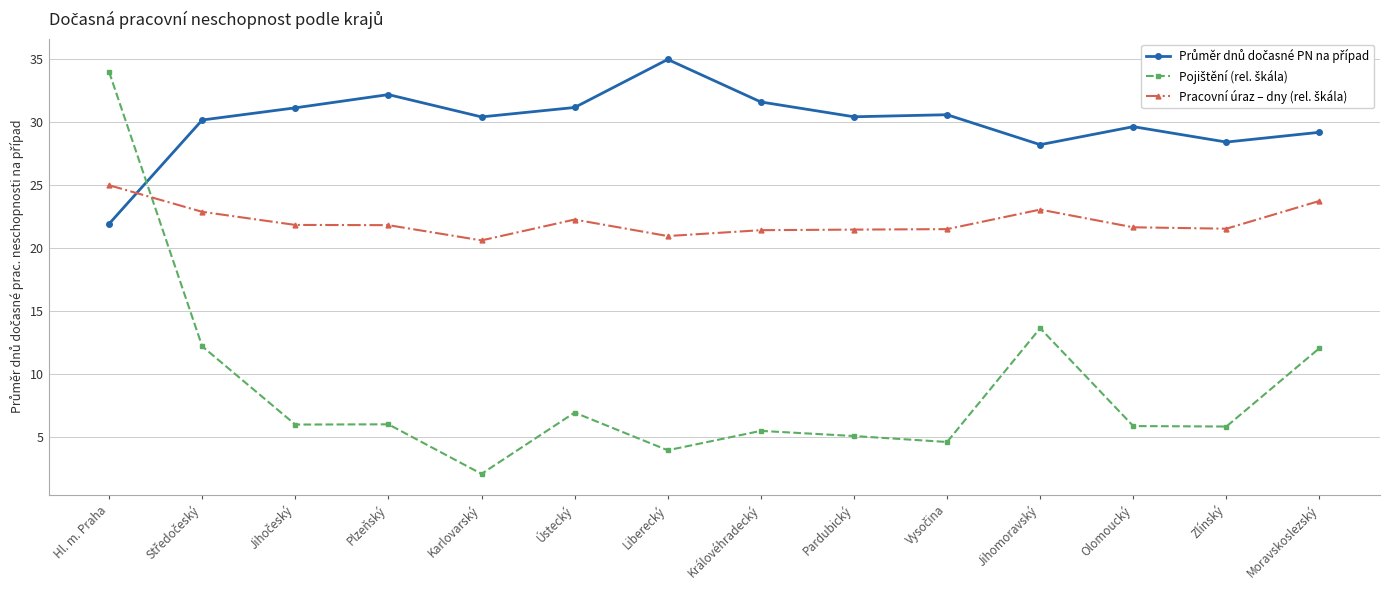

At how many categories does at least one series exceed 8?

14